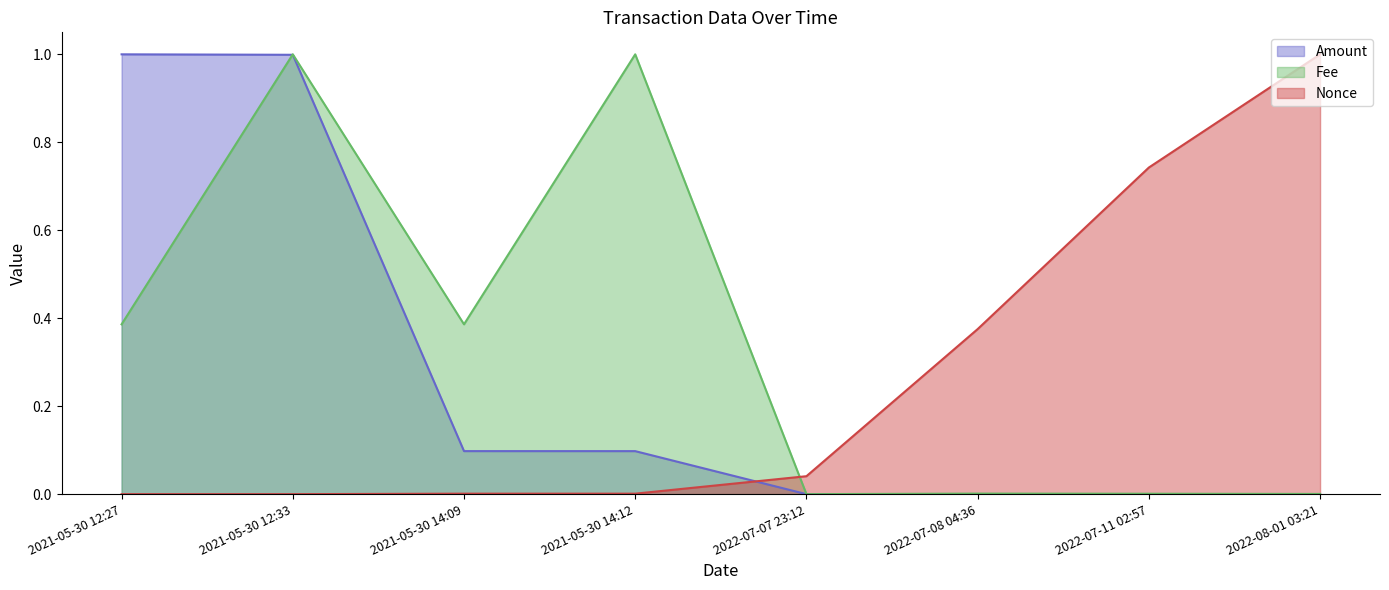

What position from the left is 2021-05-30 12:33?

2